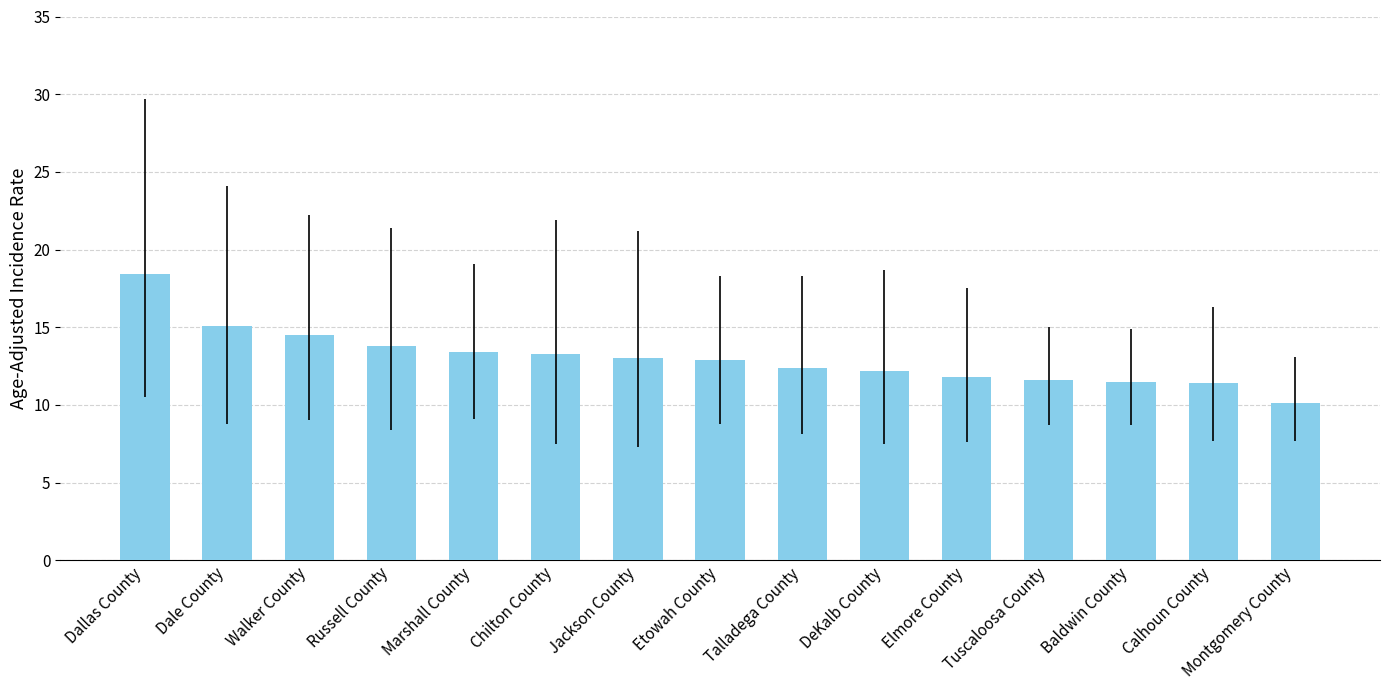

How many categories are shown in the chart?

15